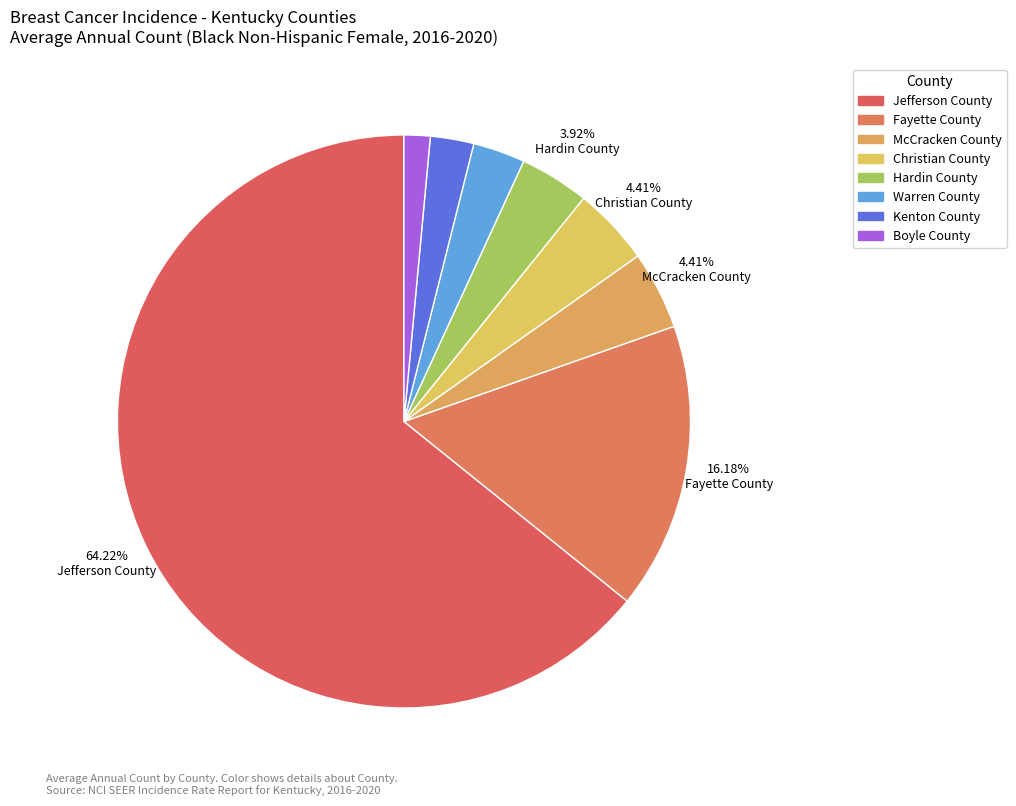

Does any single category account for the majority?

Yes